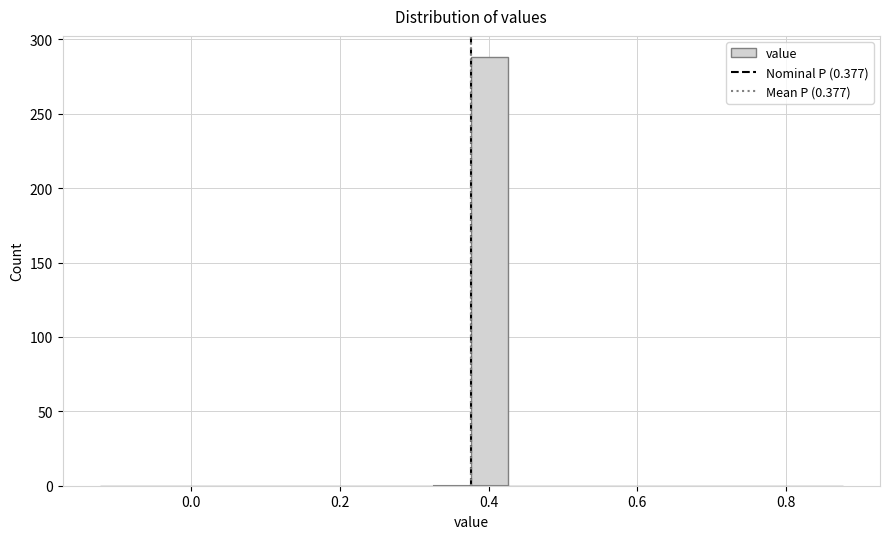

Around what value on the x-axis is the tallest bar? Give the approximate position of its centre, as read against the axis.

0.40